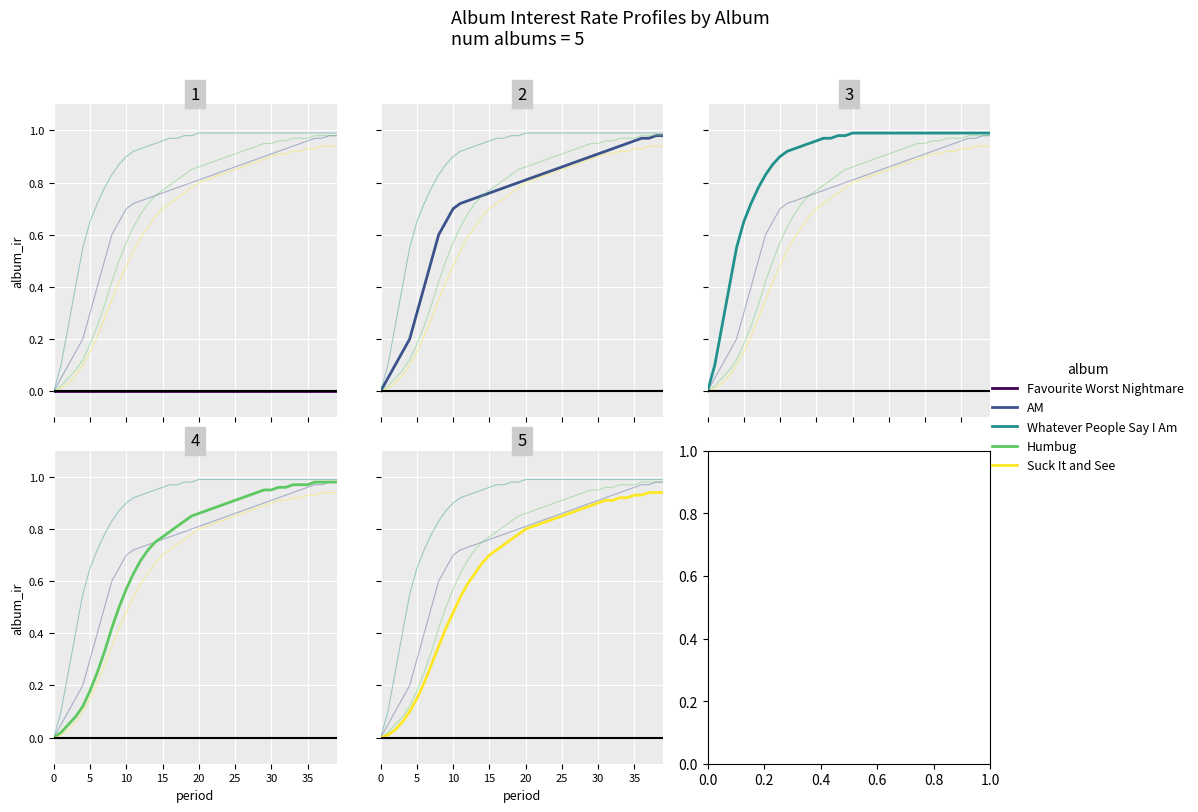

How many lines are shown in the chart?

5